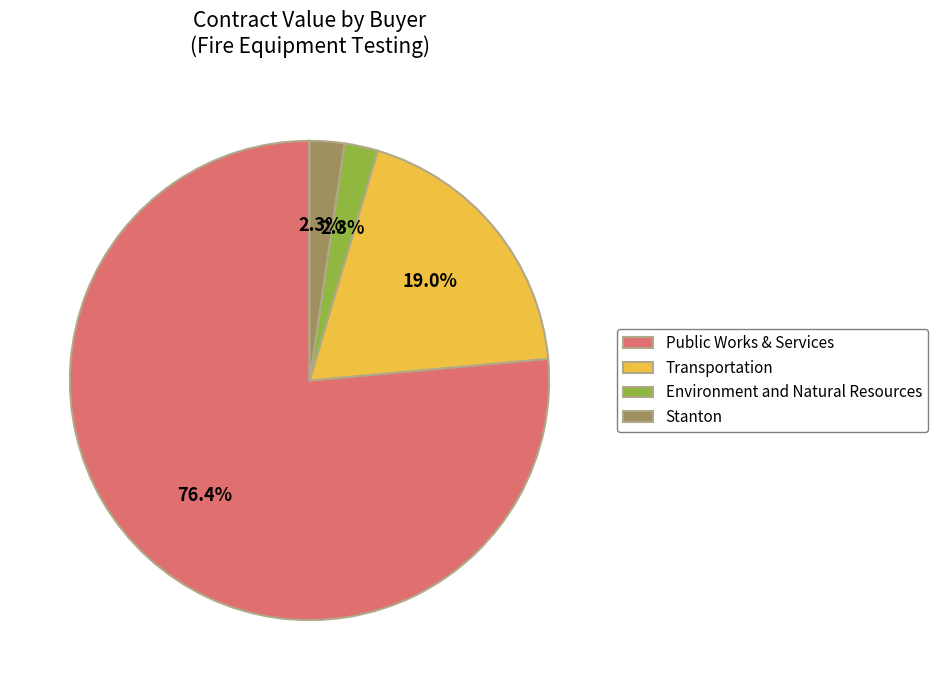

Which slice represents more than half of the pie?

Public Works & Services